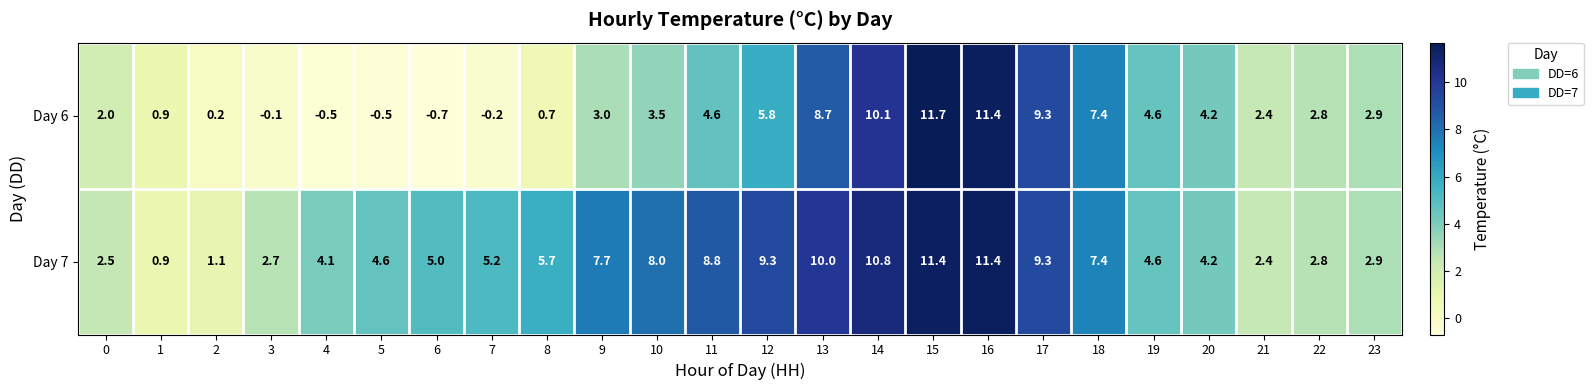

Which series has the largest range (max minus min)?

Day 6